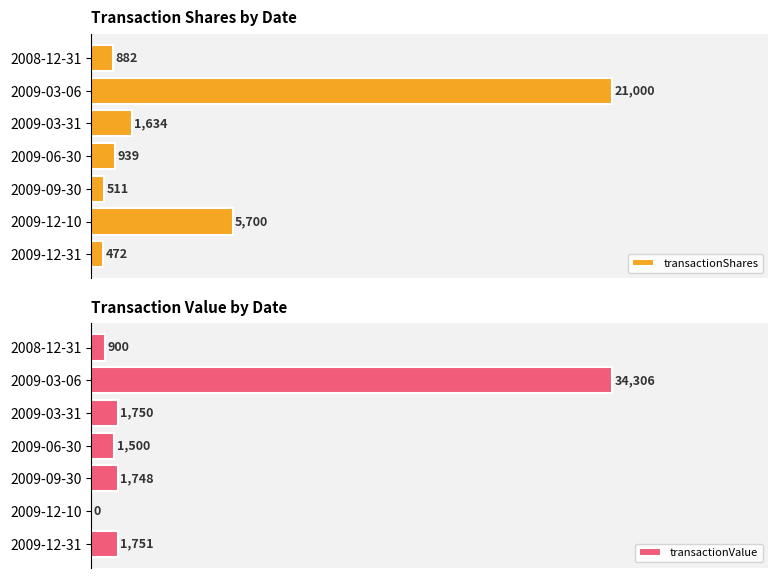

What are all the series names shown in the legend?

transactionShares, transactionValue